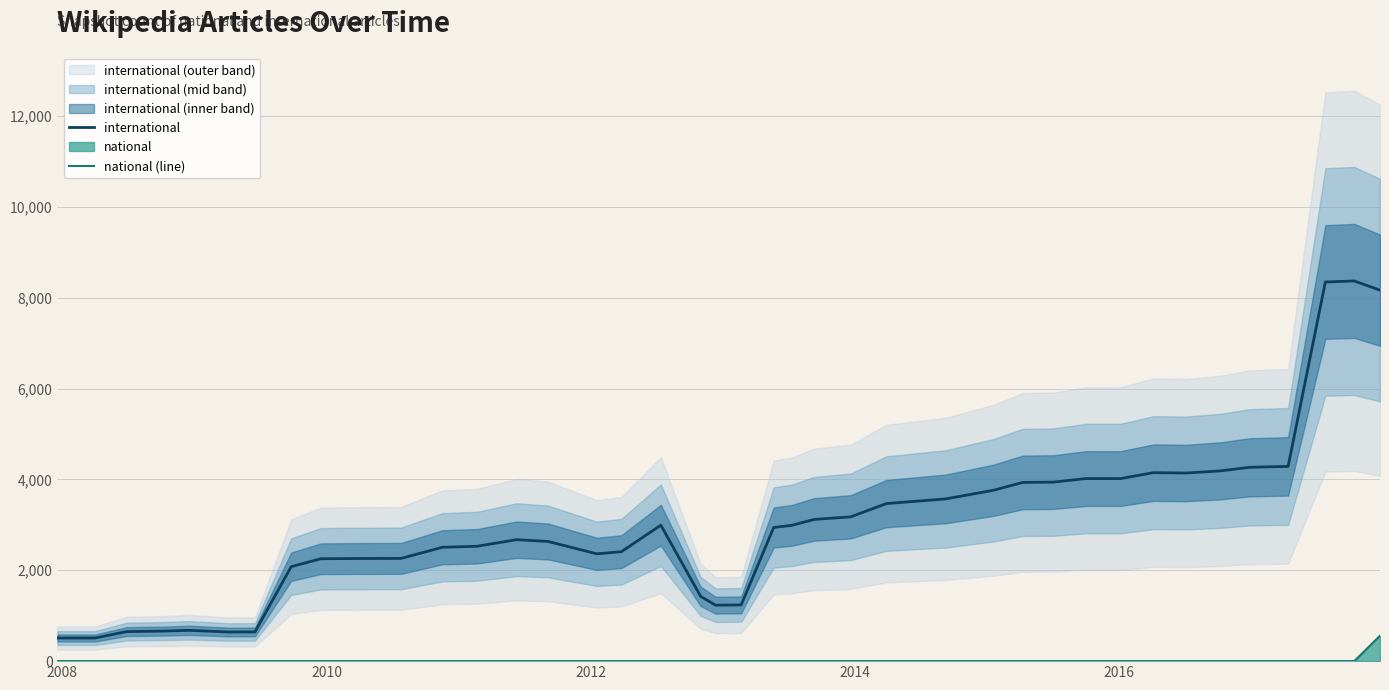

True or false: international and national (line) intersect in this chart.

False